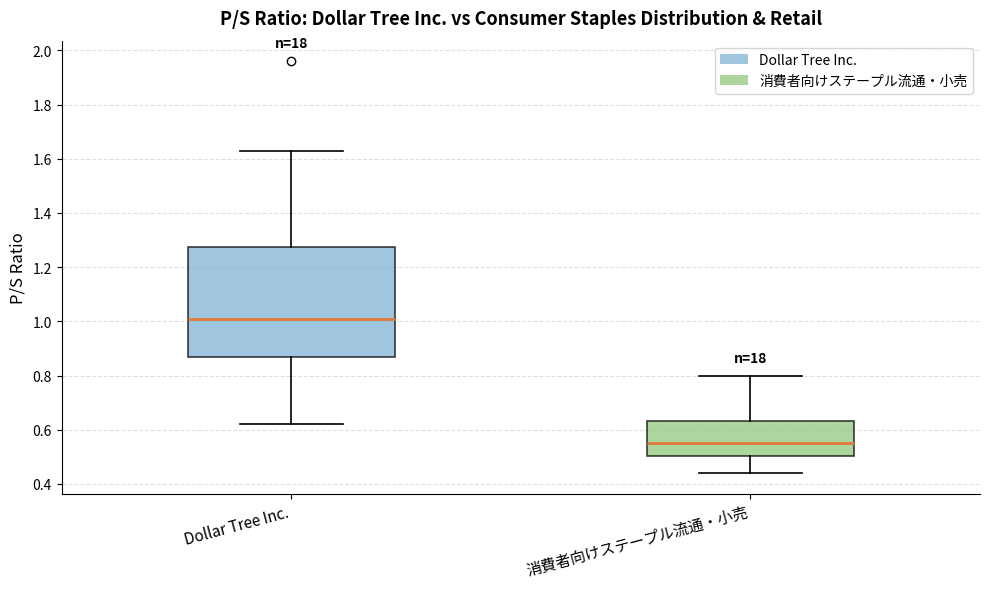

Reading left to right, read every box against the y-axis: the position of its median line, the range the box covers, and the ends of its whiskers. The values are not printed on the chart, so give them approximately, as read against the axis.

Dollar Tree Inc.: median 1.02, box 0.88 to 1.28, whiskers 0.62 to 1.64
消費者向けステープル流通・小売: median 0.56, box 0.50 to 0.64, whiskers 0.44 to 0.80